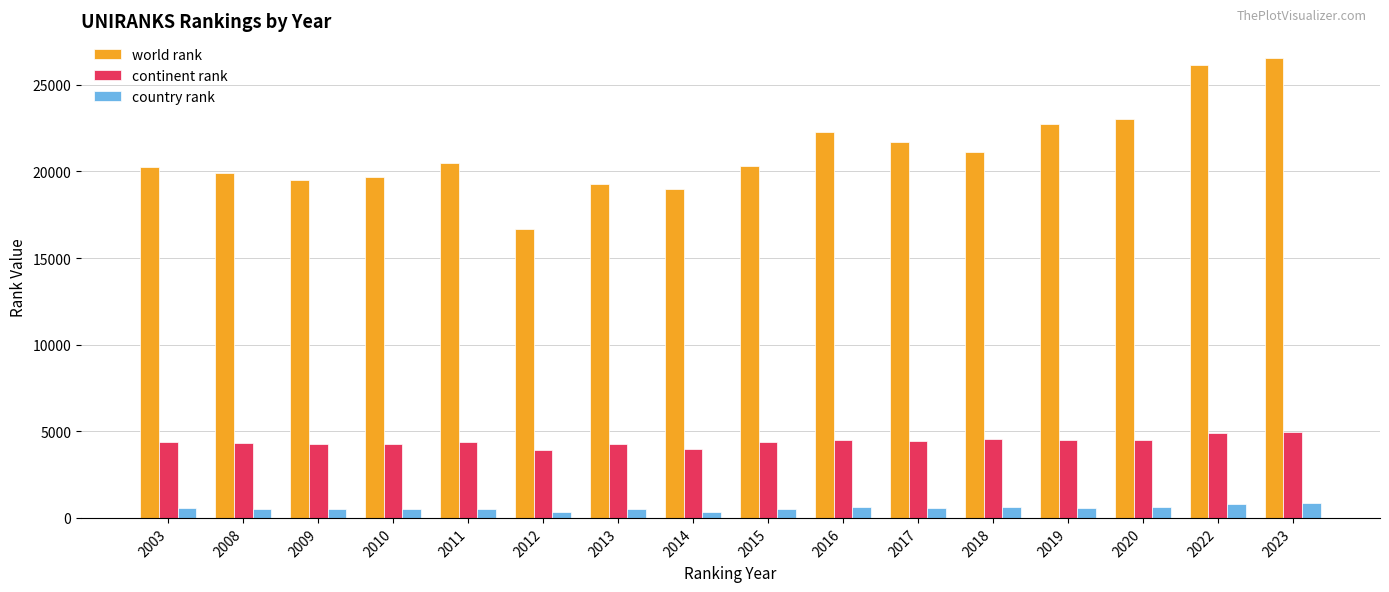

What is the spread (max minus min) of values at 2003?

19733